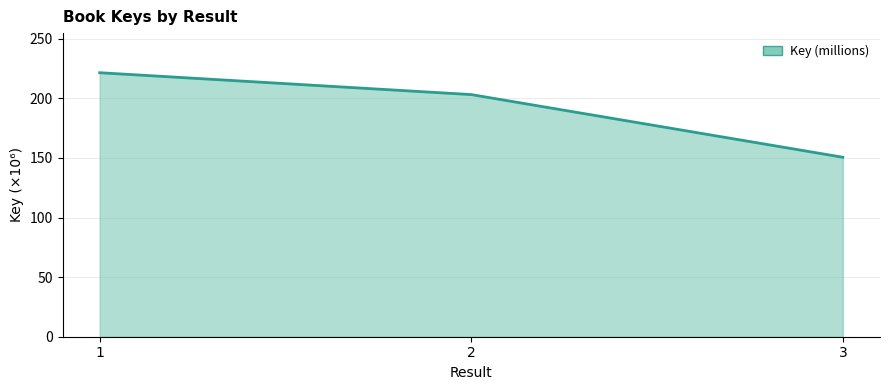

Reading left to right, transcribe all the data shown in this chart.

1=221.6	2=203.2	3=150.6